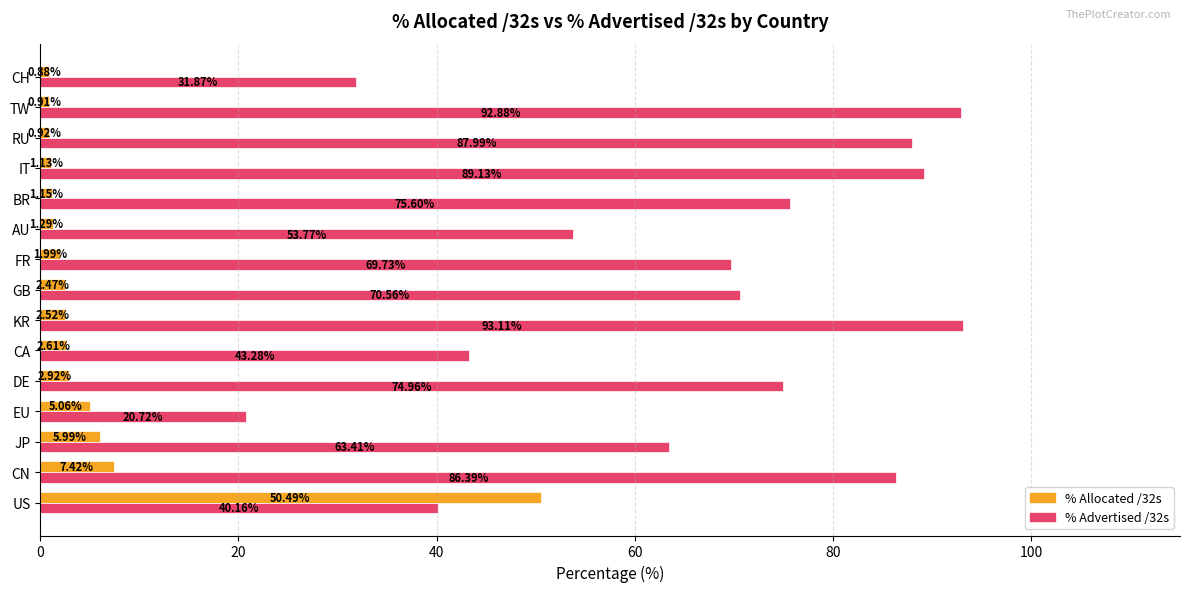

At which label is % Advertised /32s closest to 56?

AU